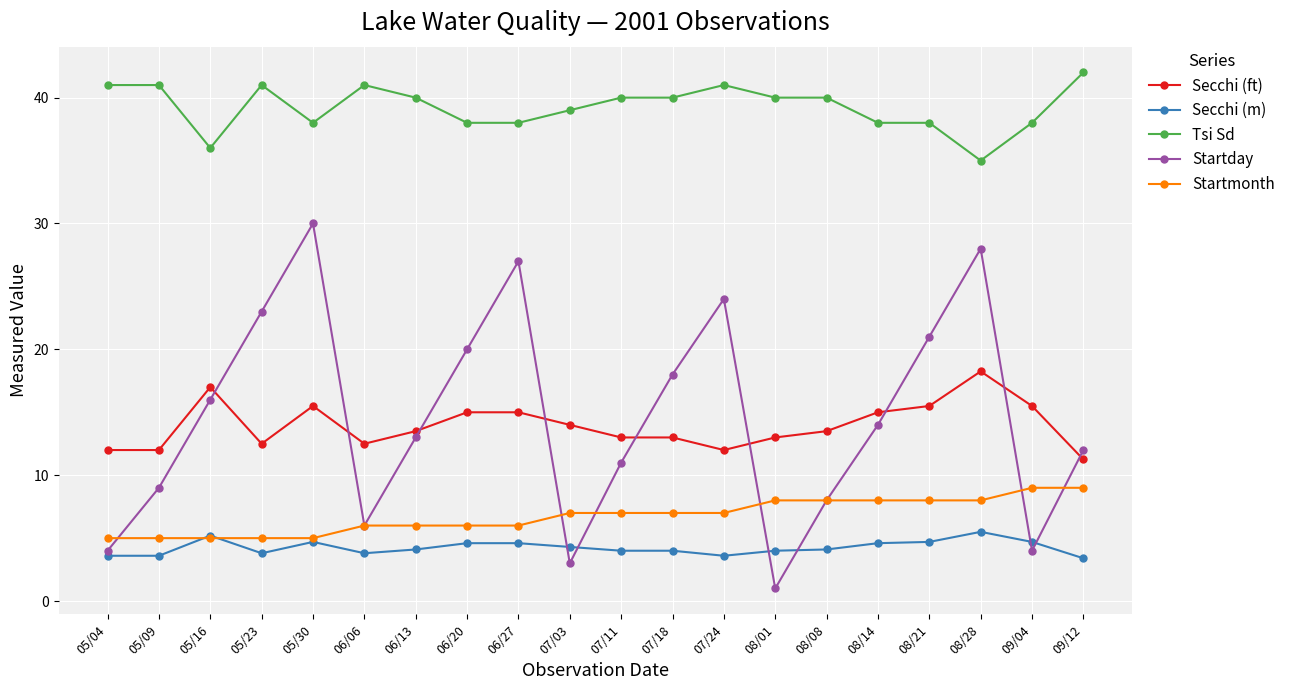

What is the total value across all series at 05/09?

70.6